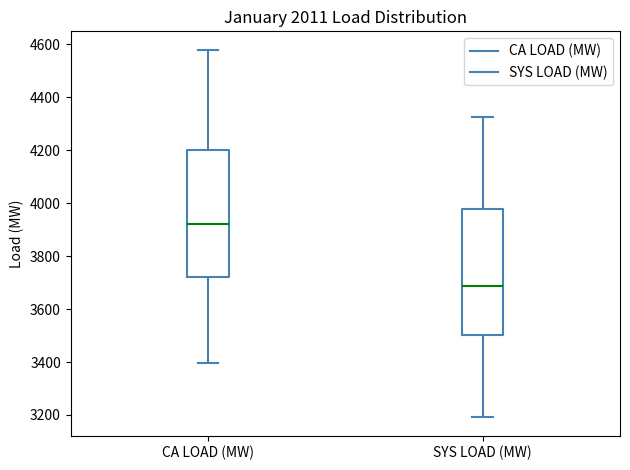

Reading left to right, transcribe this box plot: for each box, give where its median line is, the range the box spans, and where its two whiskers end, as read against the y-axis. The values are not printed on the chart, so give them approximately, as read against the axis.

CA LOAD (MW): median 3920, box 3720 to 4200, whiskers 3400 to 4580
SYS LOAD (MW): median 3680, box 3500 to 3980, whiskers 3200 to 4320